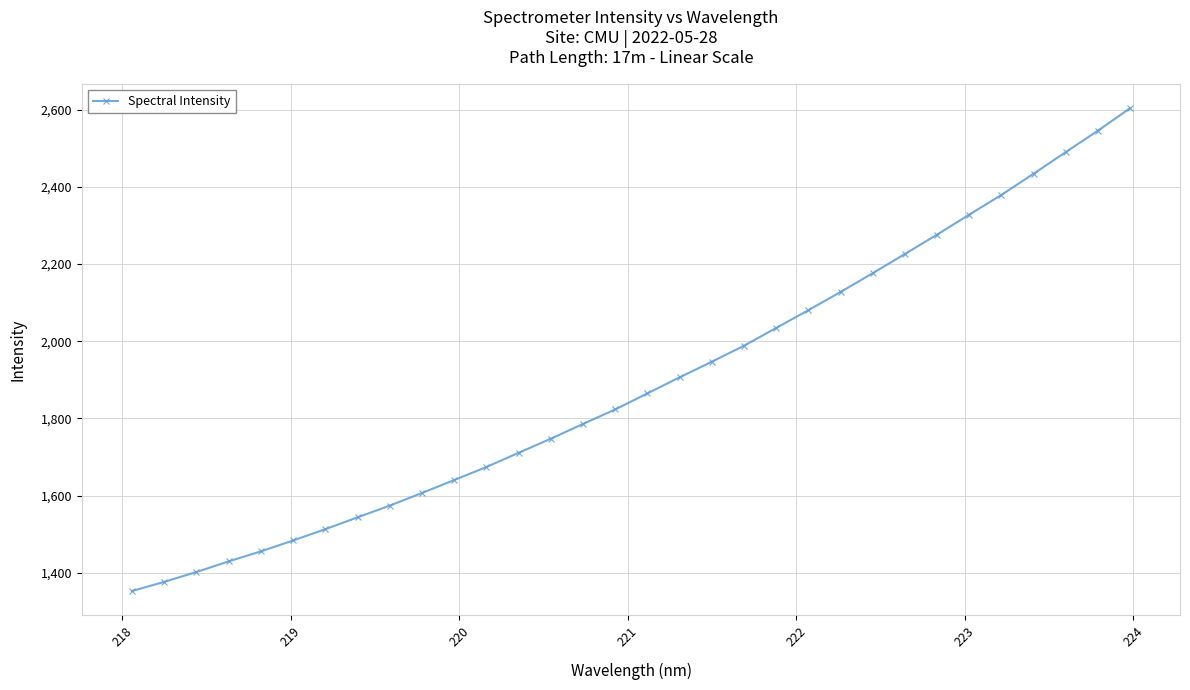

How many lines are shown in the chart?

1